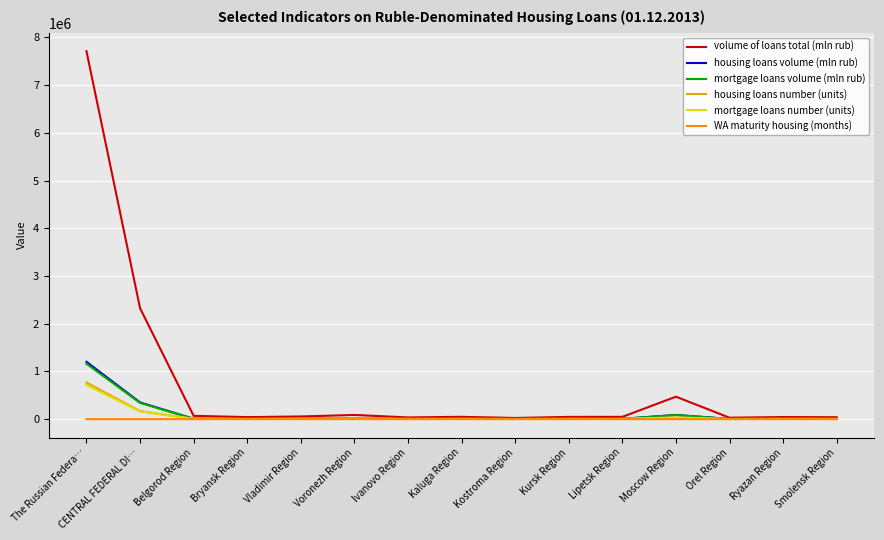

The housing loans volume (mln rub) series shows 1202022.0 at The Russian Federa…. True or false?

True